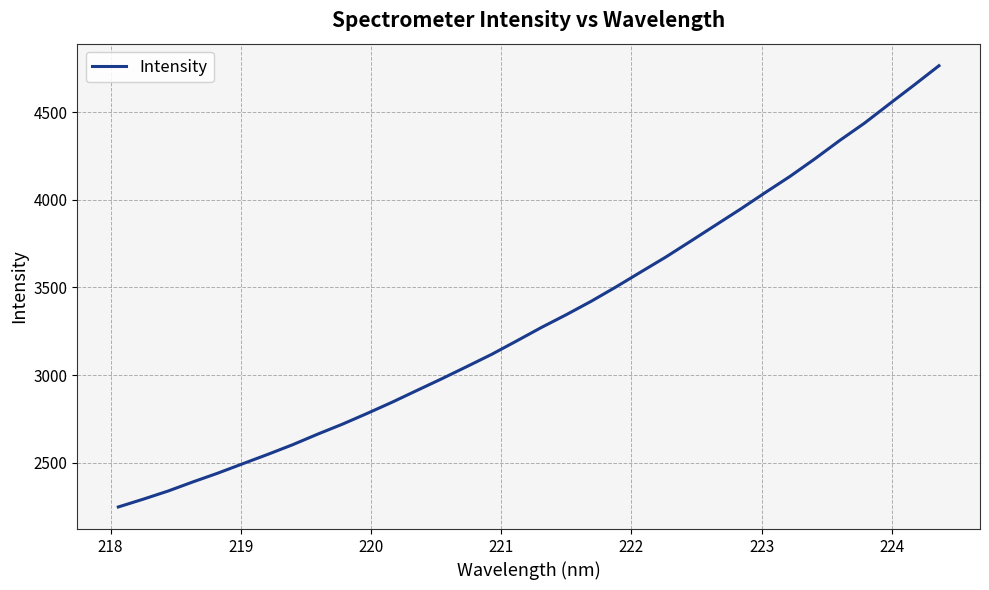

What is the smallest value displayed?

2248.2